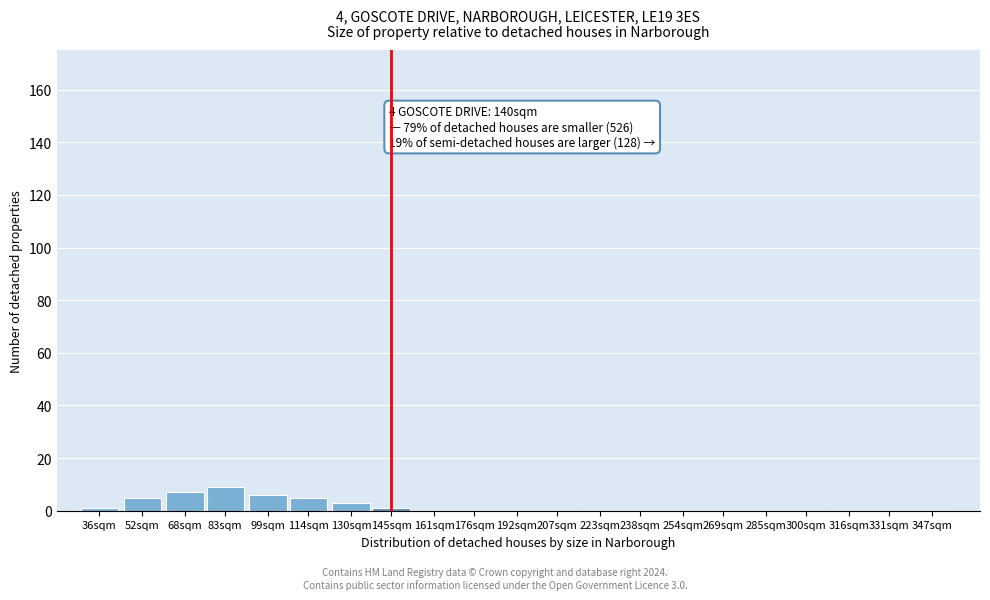

Reading left to right, extract all data points from this chart.

36sqm=1	52sqm=5	68sqm=7	83sqm=9	99sqm=6	114sqm=5	130sqm=3	145sqm=1	161sqm=0	176sqm=0	192sqm=0	207sqm=0	223sqm=0	238sqm=0	254sqm=0	269sqm=0	285sqm=0	300sqm=0	316sqm=0	331sqm=0	347sqm=0